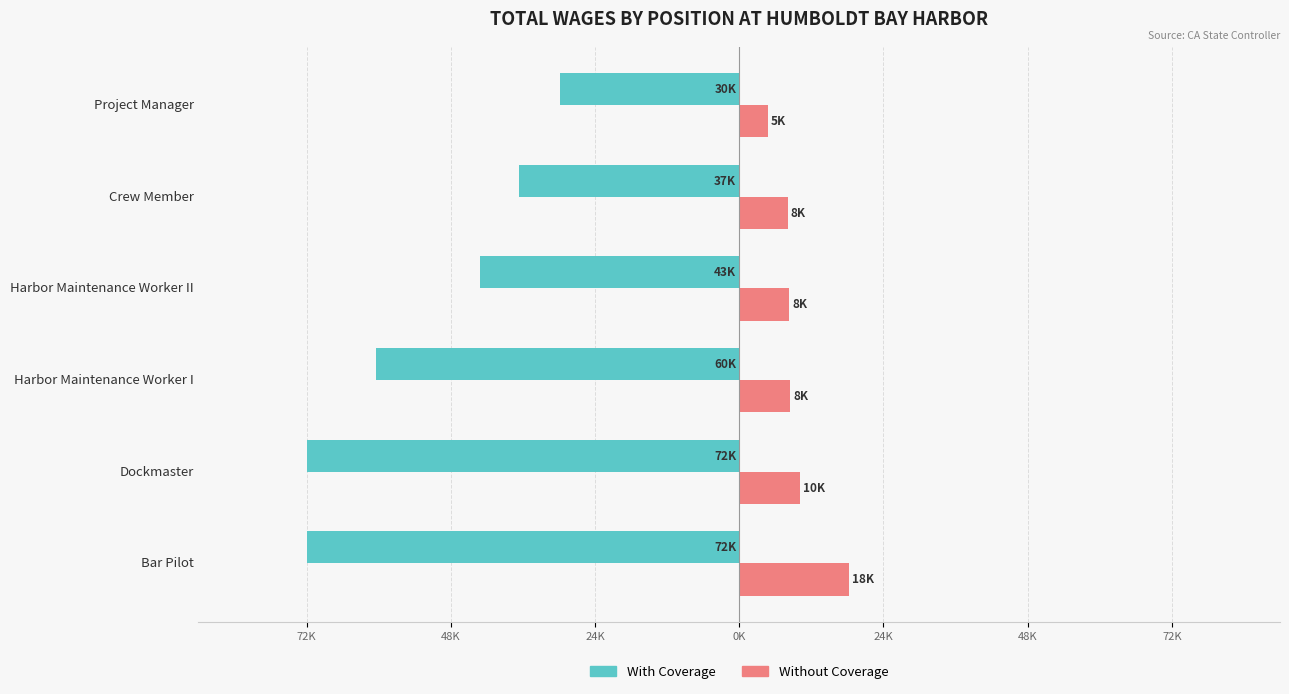

What are all the series names shown in the legend?

With Coverage, Without Coverage